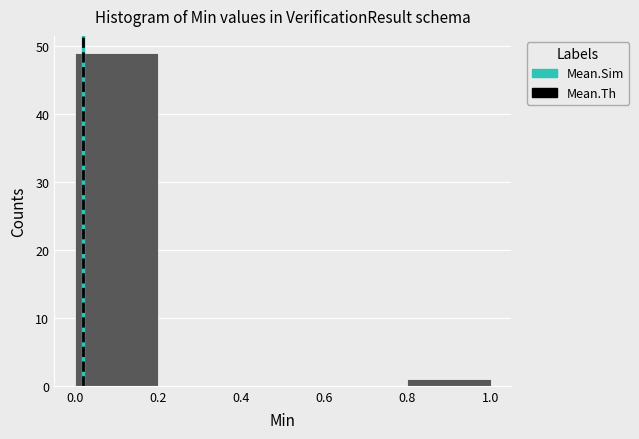

Reading left to right, list every bar in this chart as the range it spans on the x-axis followed by its height. The values are not printed on the chart, so give them approximately, as read against the axis.

0.0 to 0.2: 49
0.2 to 0.4: 0
0.4 to 0.6: 0
0.6 to 0.8: 0
0.8 to 1.0: 1